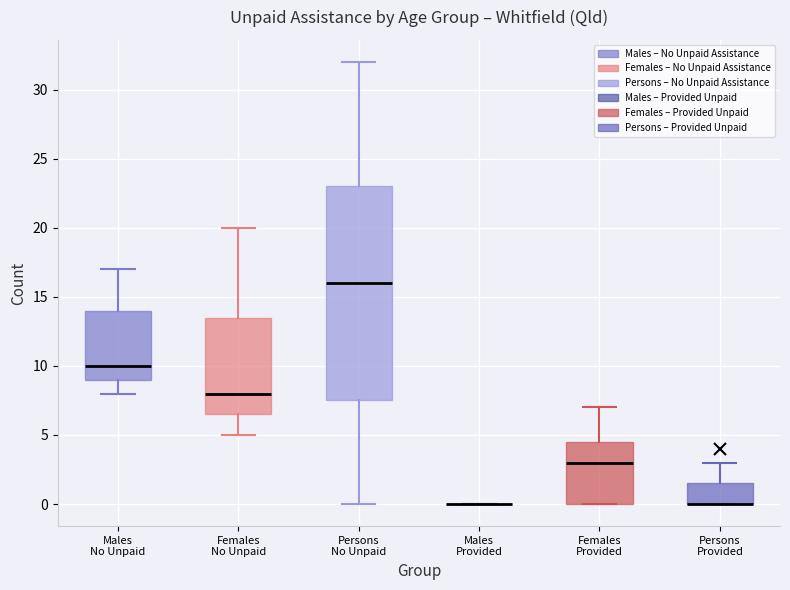

Which box is the tallest, from its lower edge to its upper edge?

Persons No Unpaid